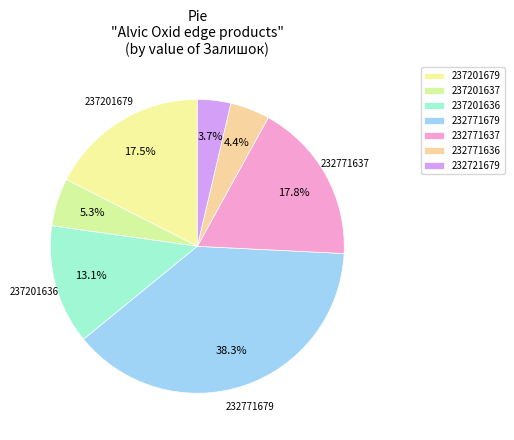

Rank the categories by value from lowest to highest.

232721679, 232771636, 237201637, 237201636, 237201679, 232771637, 232771679